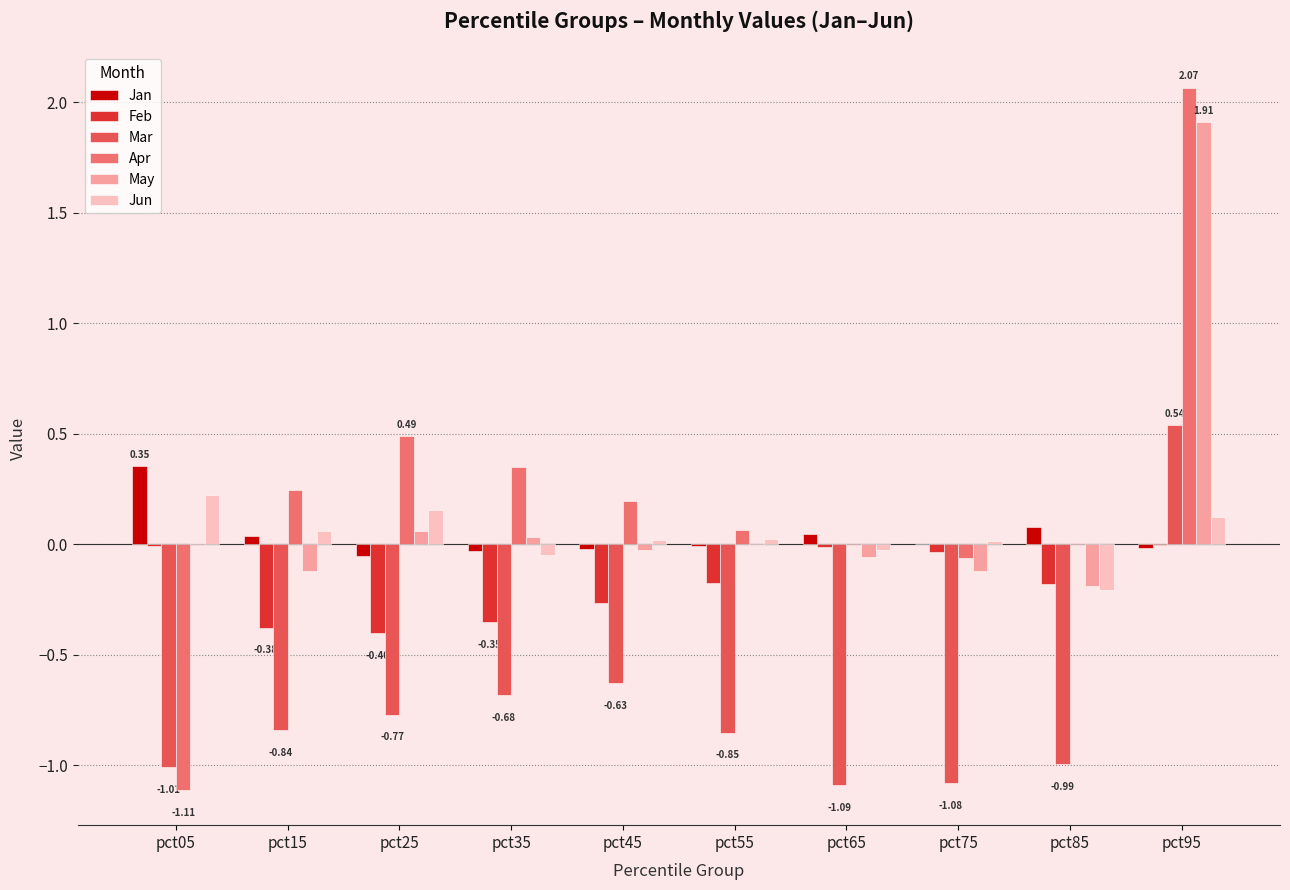

At which category is the sum across all series the highest?

pct95